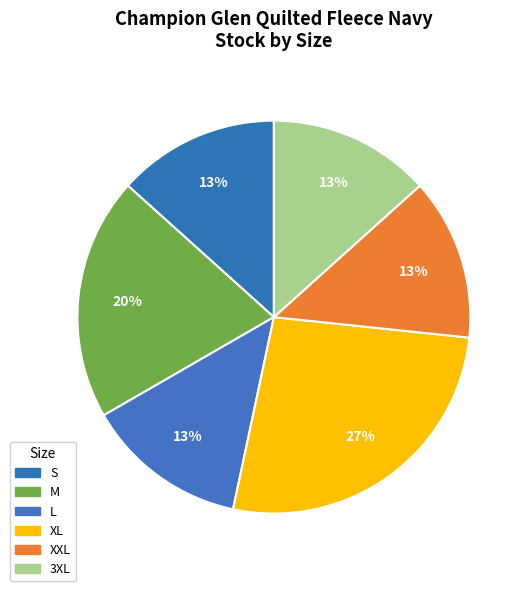

To the nearest percent, what is the combined percentage of 3XL and XXL?

27%